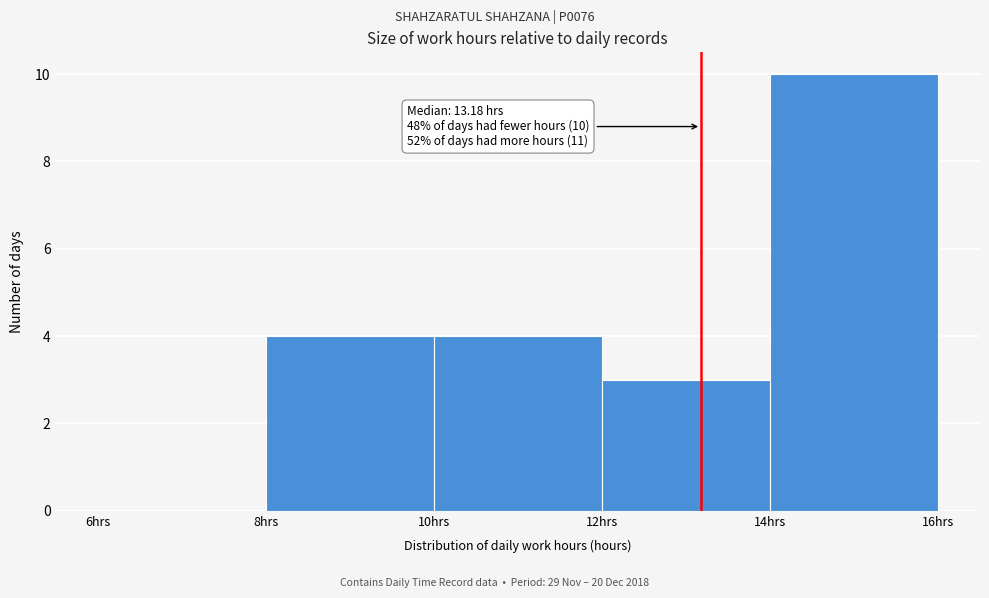

Over which range of the x-axis is the bar tallest?

14 to 16